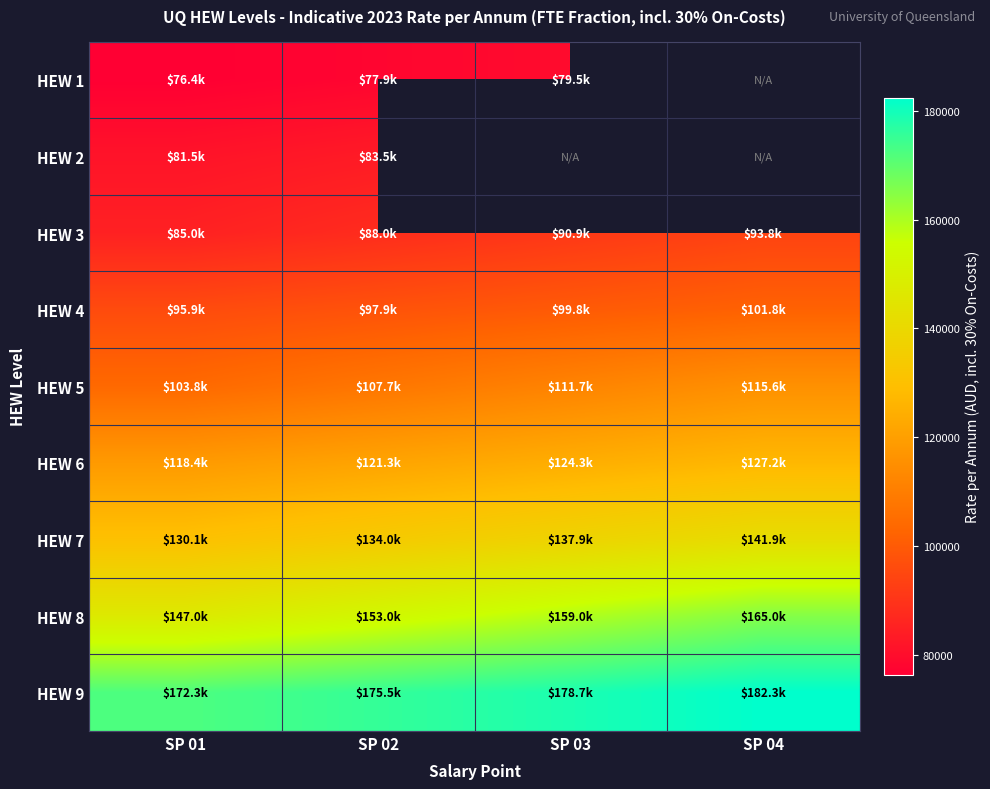

How many values in the HEW 6 series are below 124267?

2